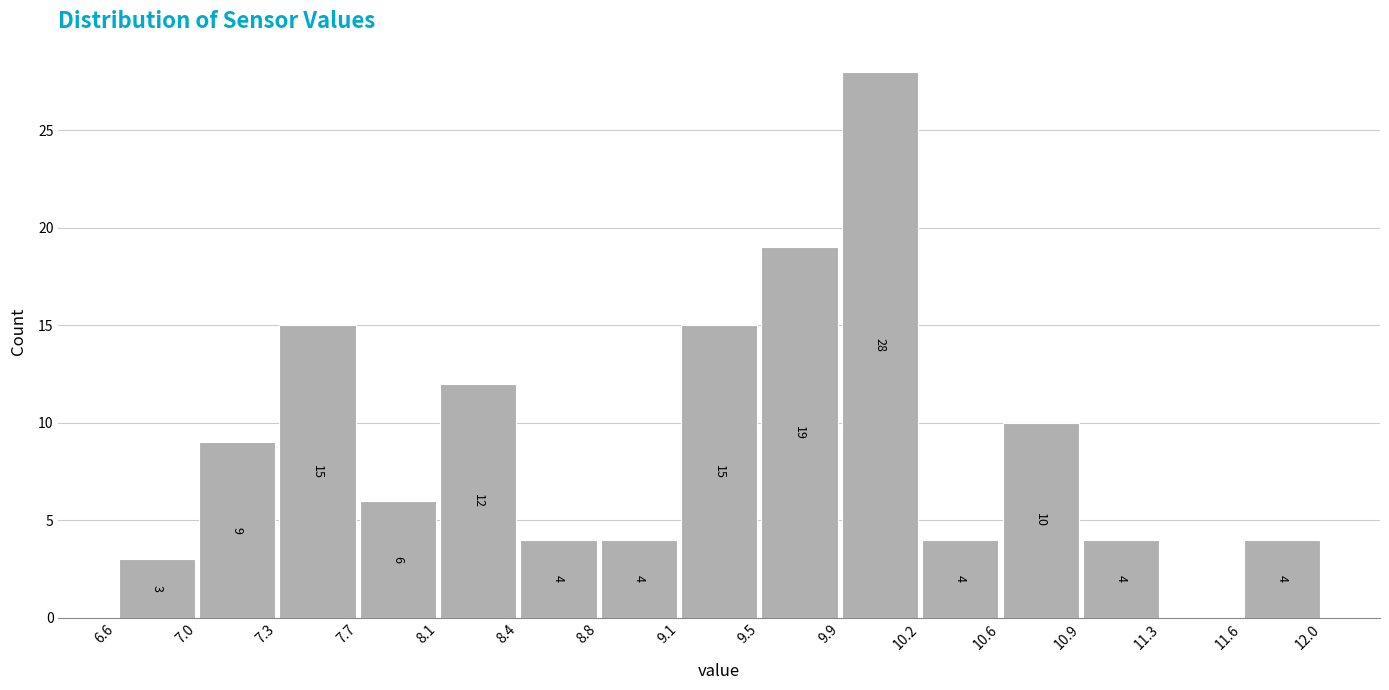

Over which range of the x-axis is the bar tallest?

9.9 to 10.2